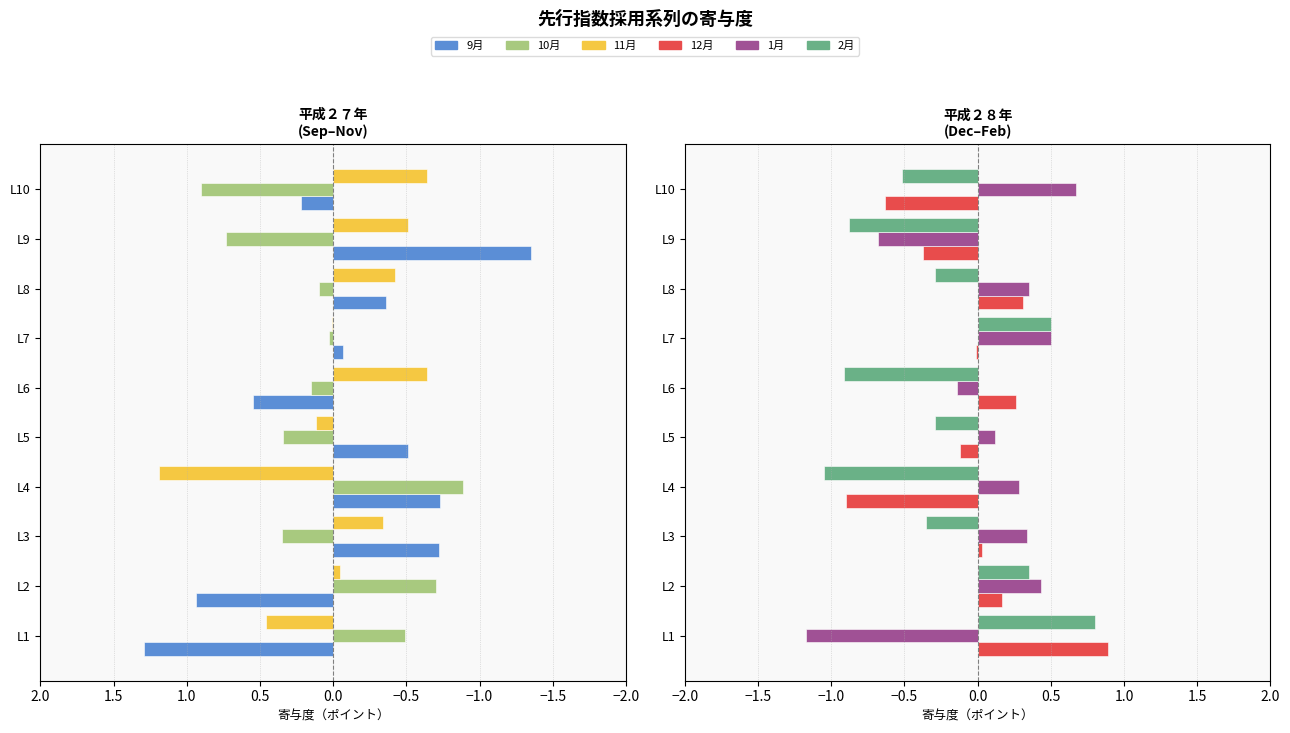

The value of 9月 at L1 is 1.3. True or false?

True